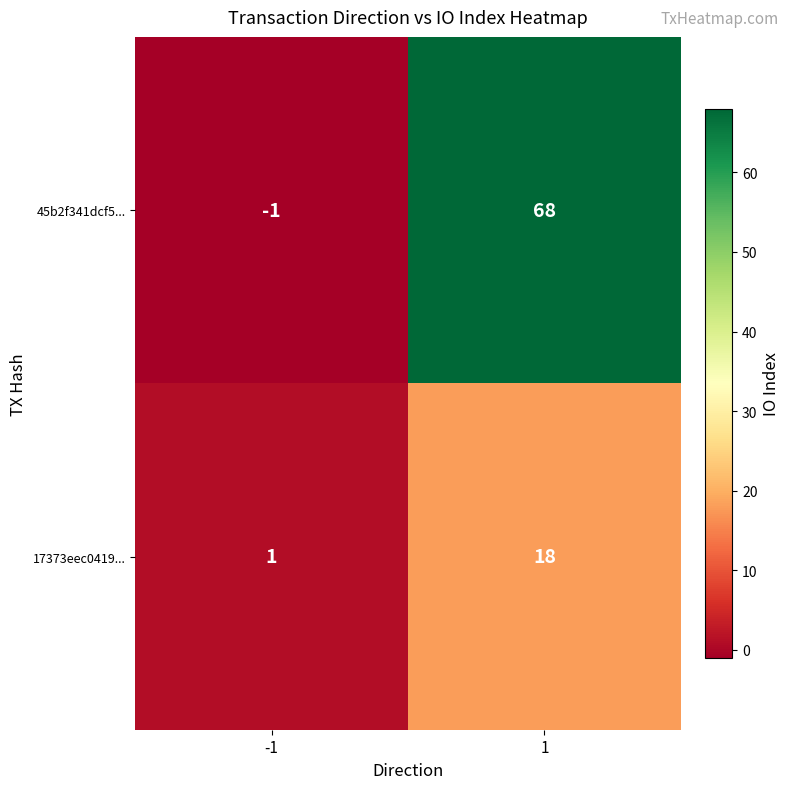

The 45b2f341dcf5... series shows 68 at 1. True or false?

True